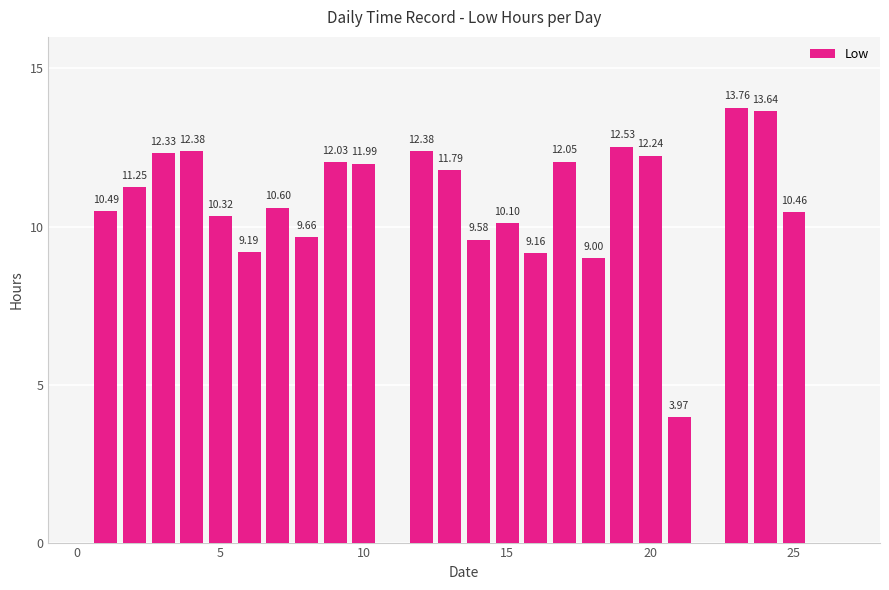

What is the difference between the maximum and minimum values?

9.8